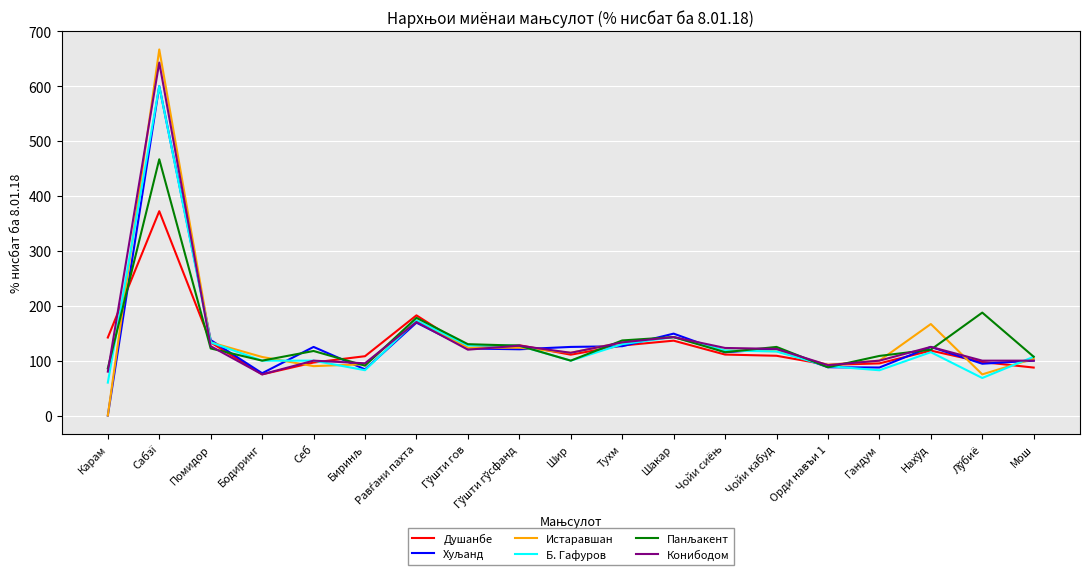

Which label corresponds to the smallest value in the chart?

Карам